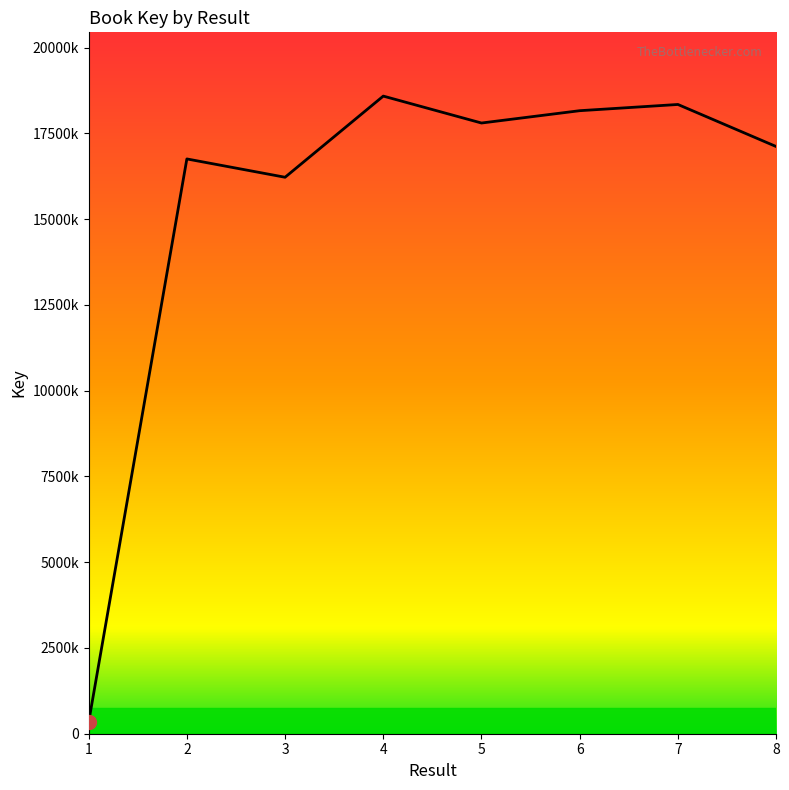

List the labels in order of value, largest first.

4, 7, 6, 5, 8, 2, 3, 1